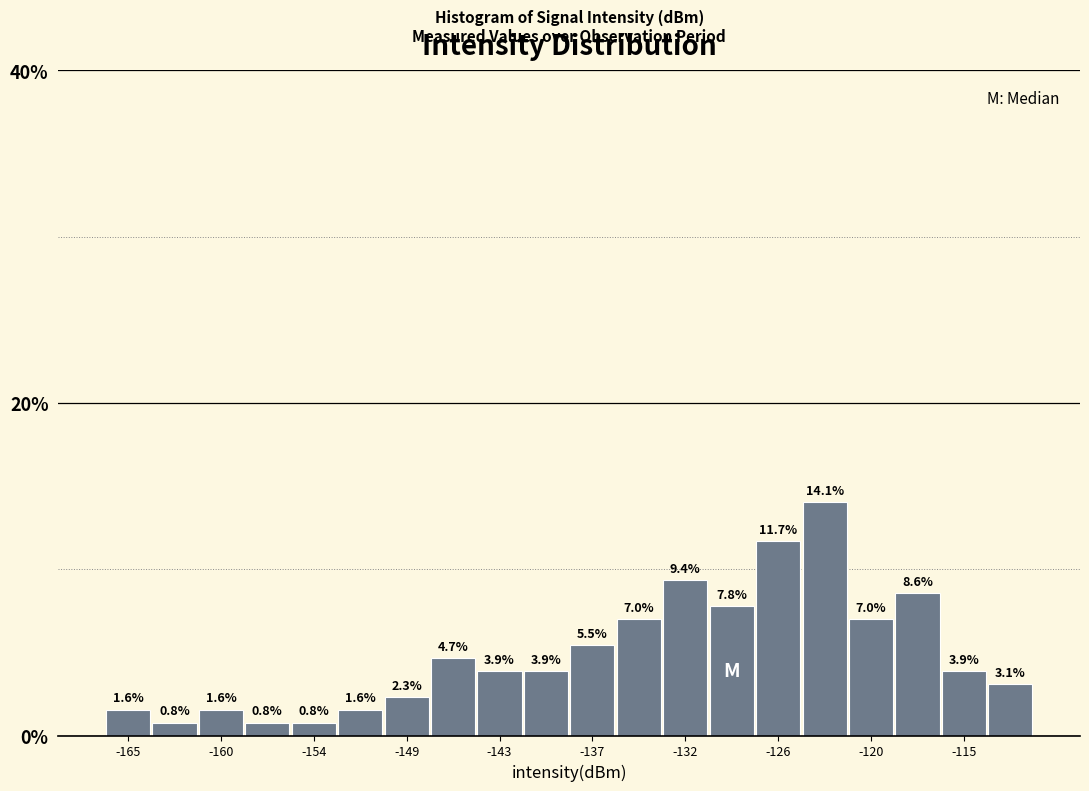

Read against the x-axis, roughly where is the centre of the tallest bar?

-123